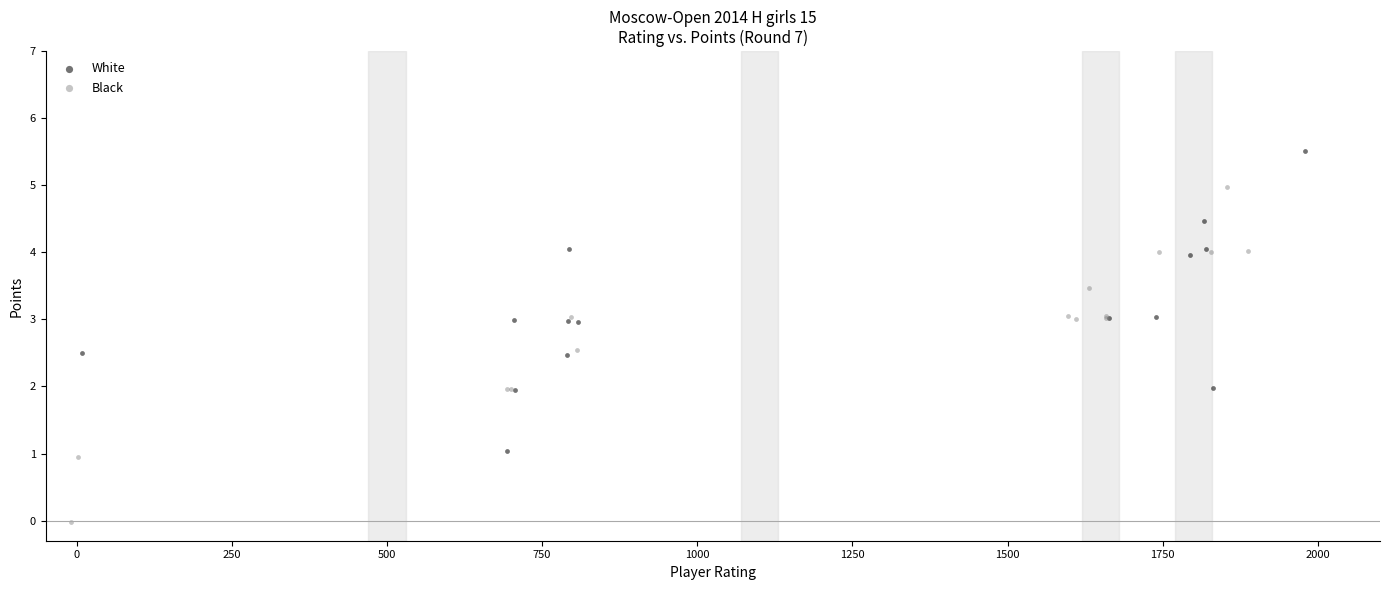

What are all the series names shown in the legend?

White, Black